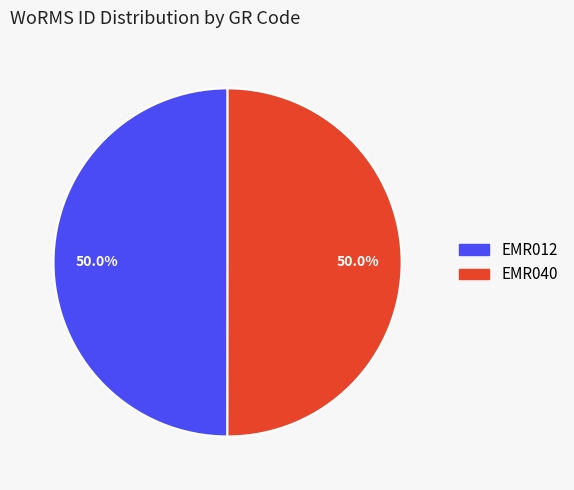

Is it true that EMR012 is 58% of the pie?

False